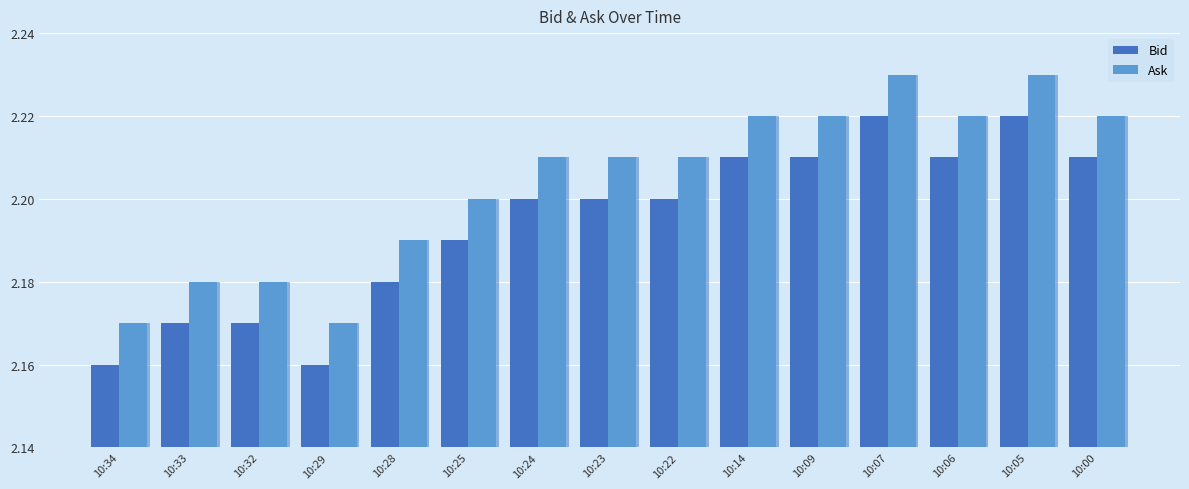

What is the total value across all series at 10:14?

4.4